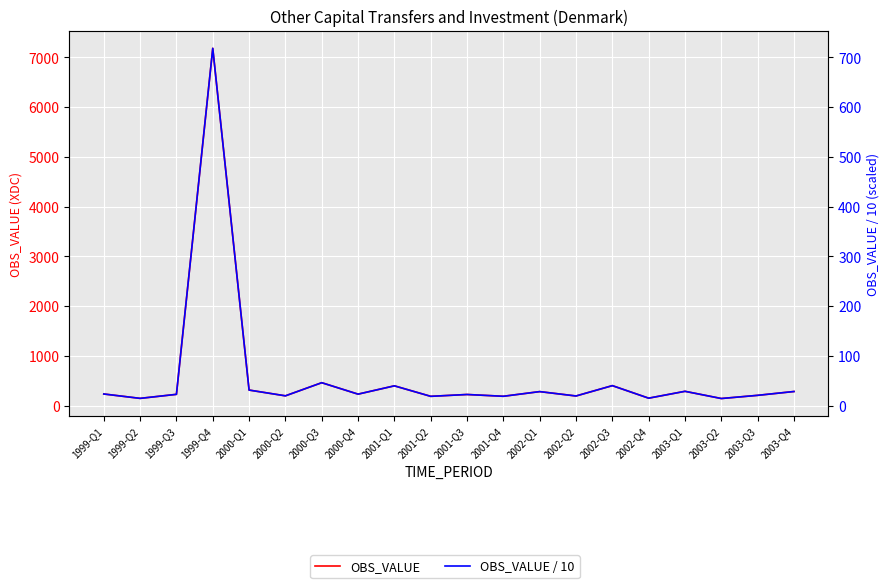

Count the number of data series in this chart.

2